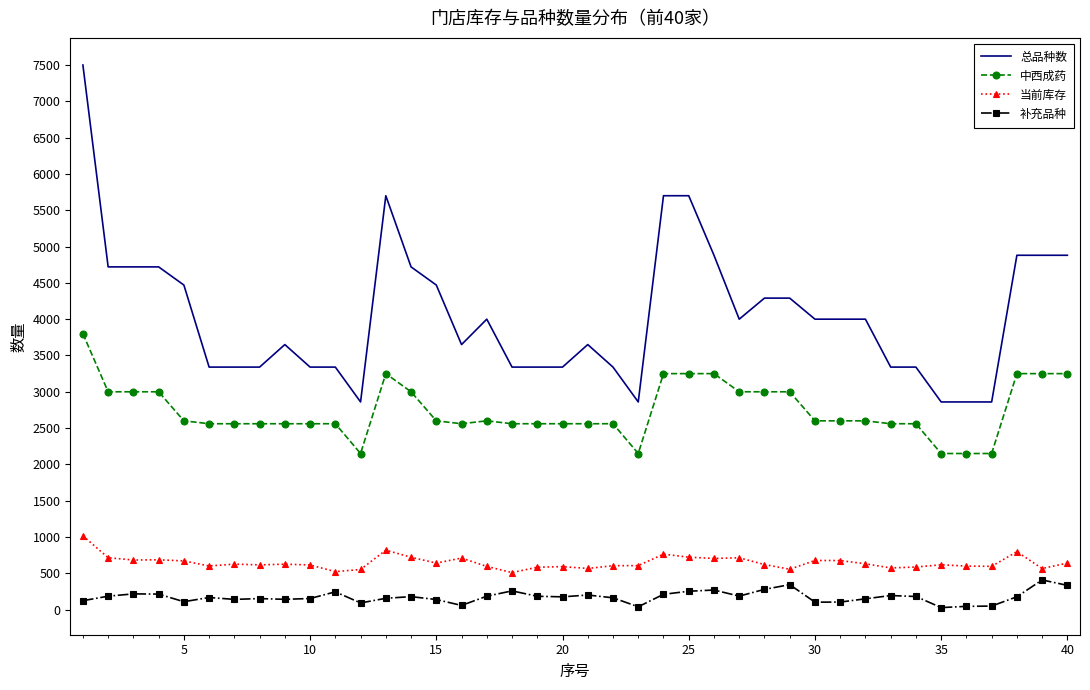

What is the maximum value shown in the chart?

7500